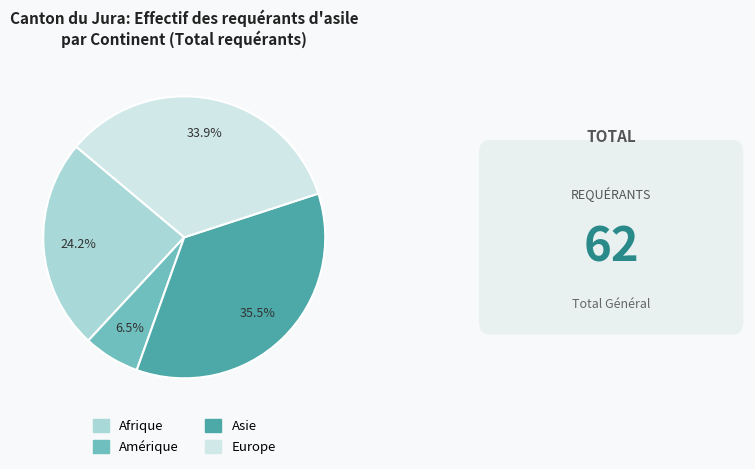

Rank the categories by value from lowest to highest.

Amérique, Afrique, Europe, Asie